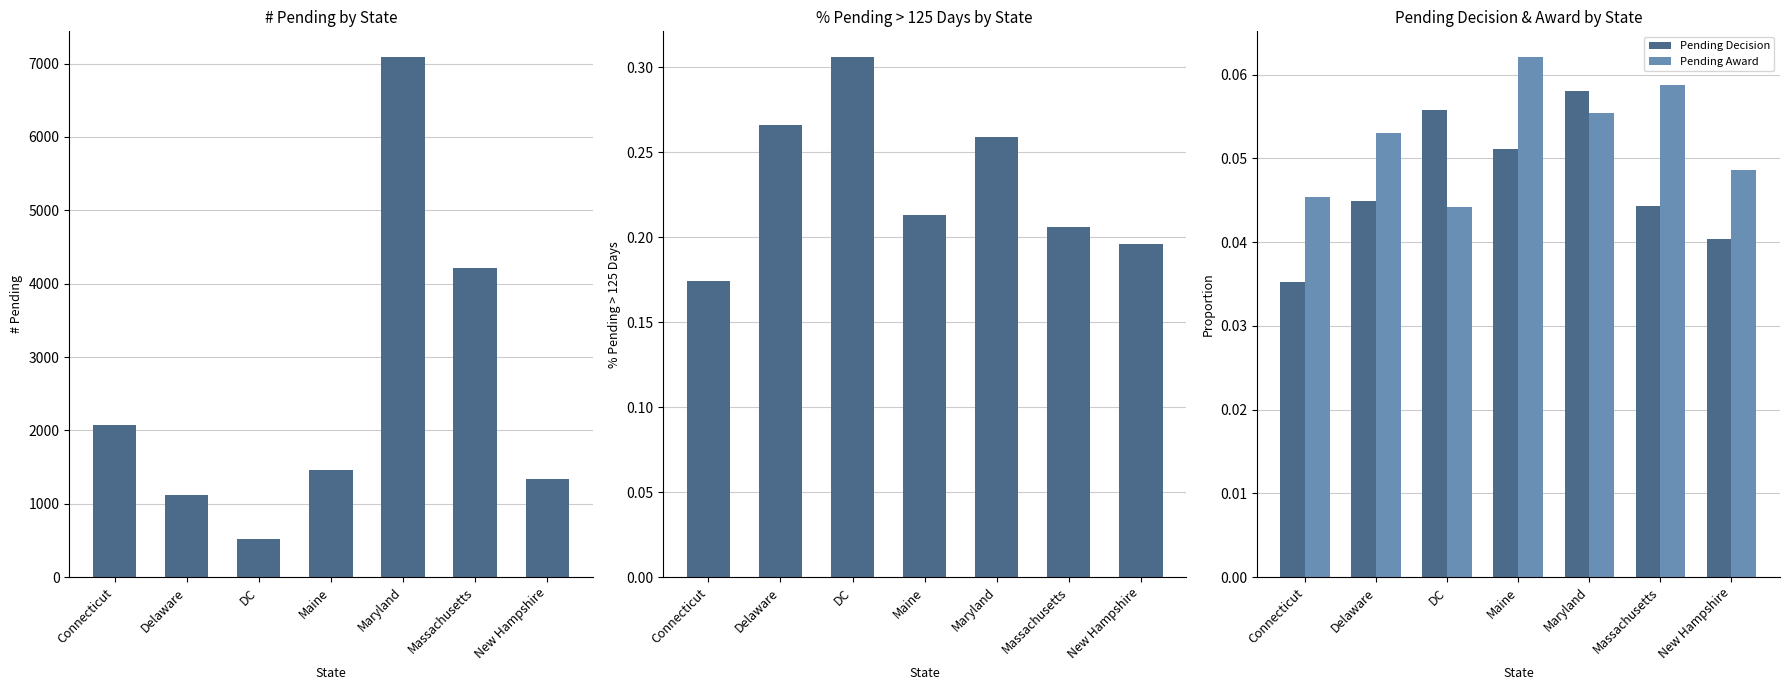

What is the total value across all series at Connecticut?

2070.3